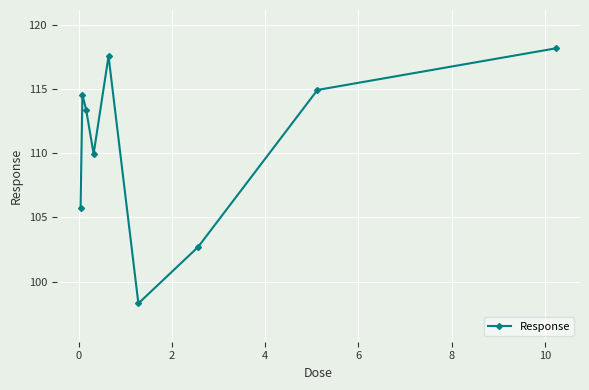

How many interior local peaks (higher than both neighbors) does the data have?

2